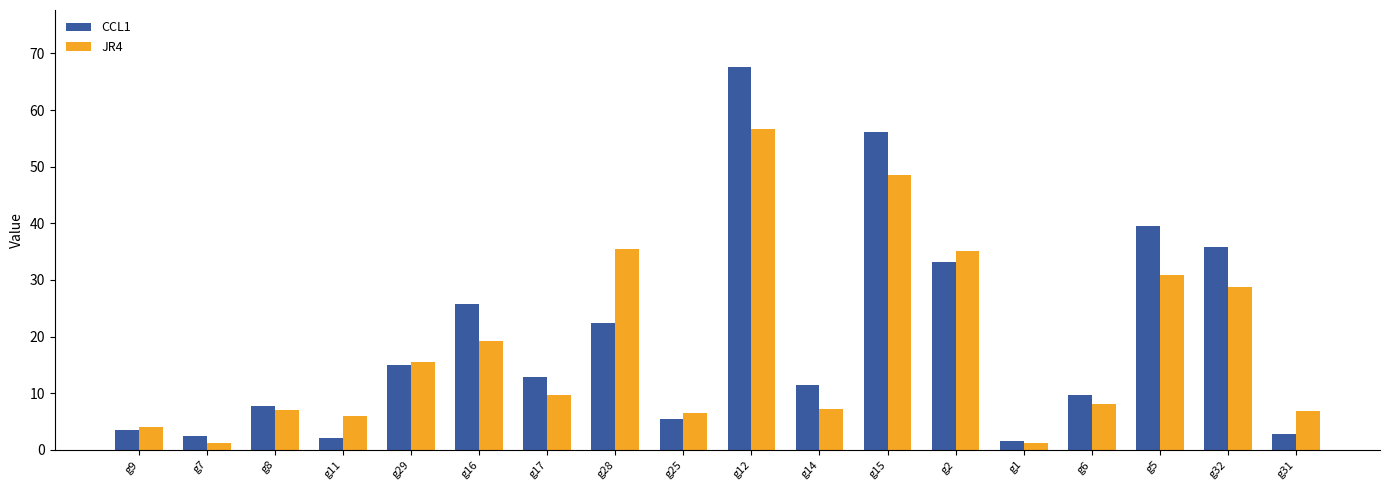

The value of JR4 at g15 is 48.5. True or false?

True